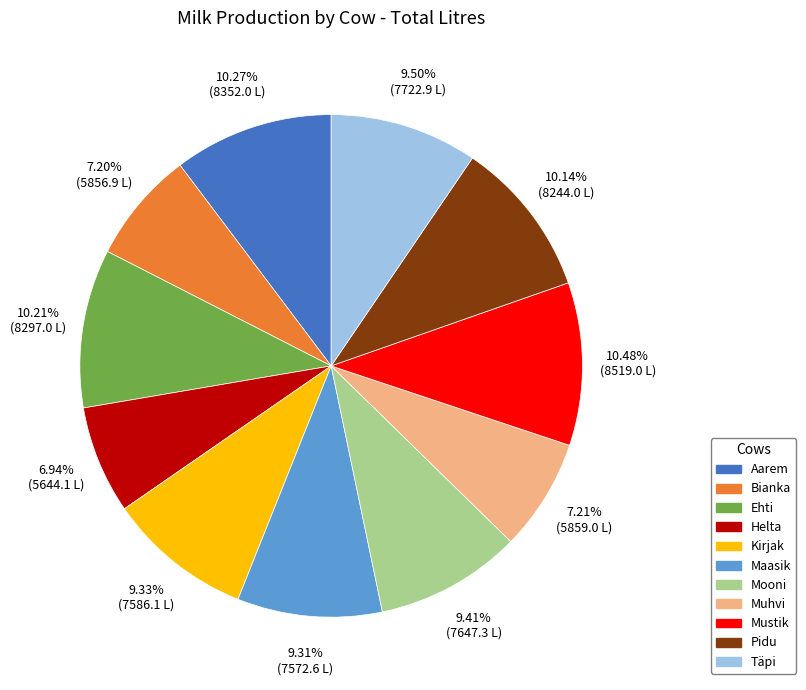

How many slices are in this pie chart?

11